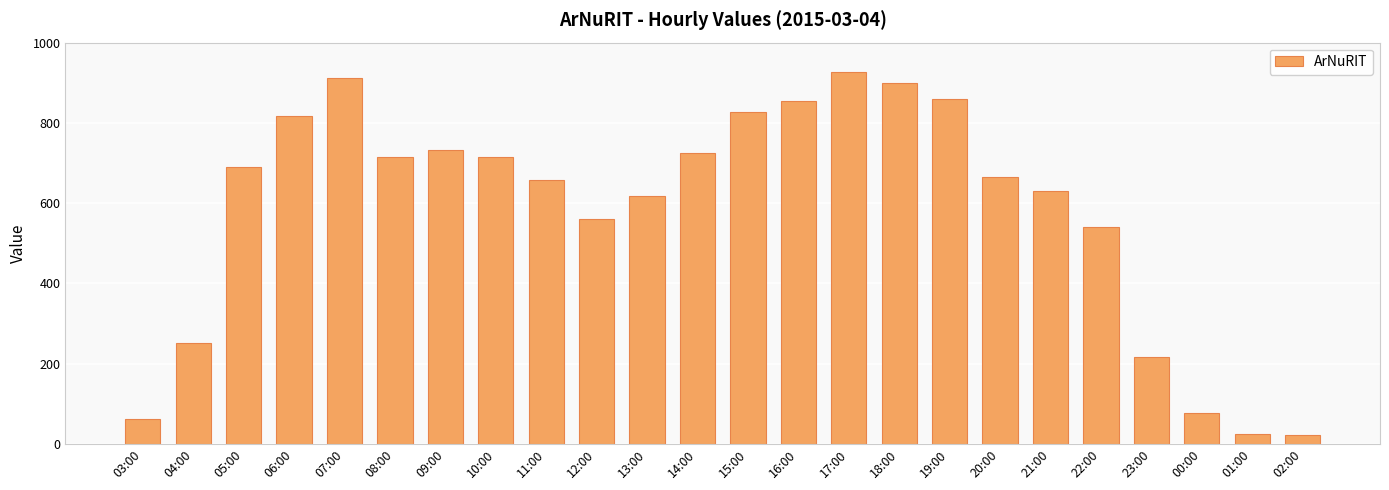

Count the number of data series in this chart.

1